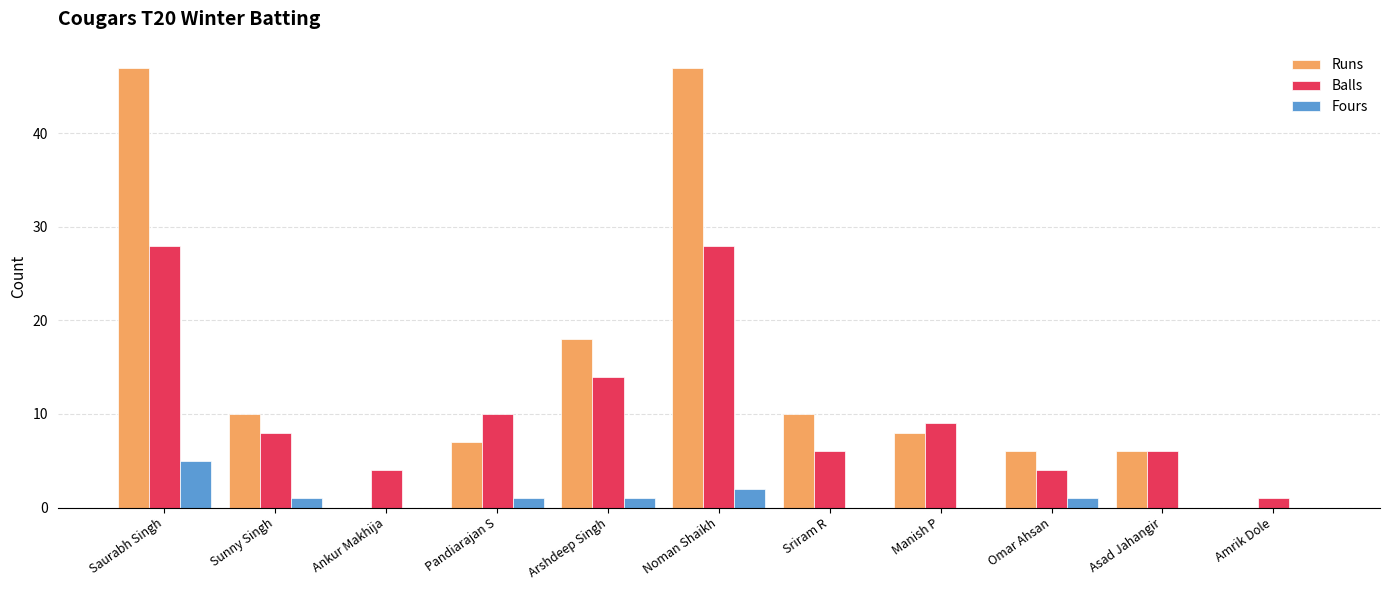

What are all the series names shown in the legend?

Runs, Balls, Fours